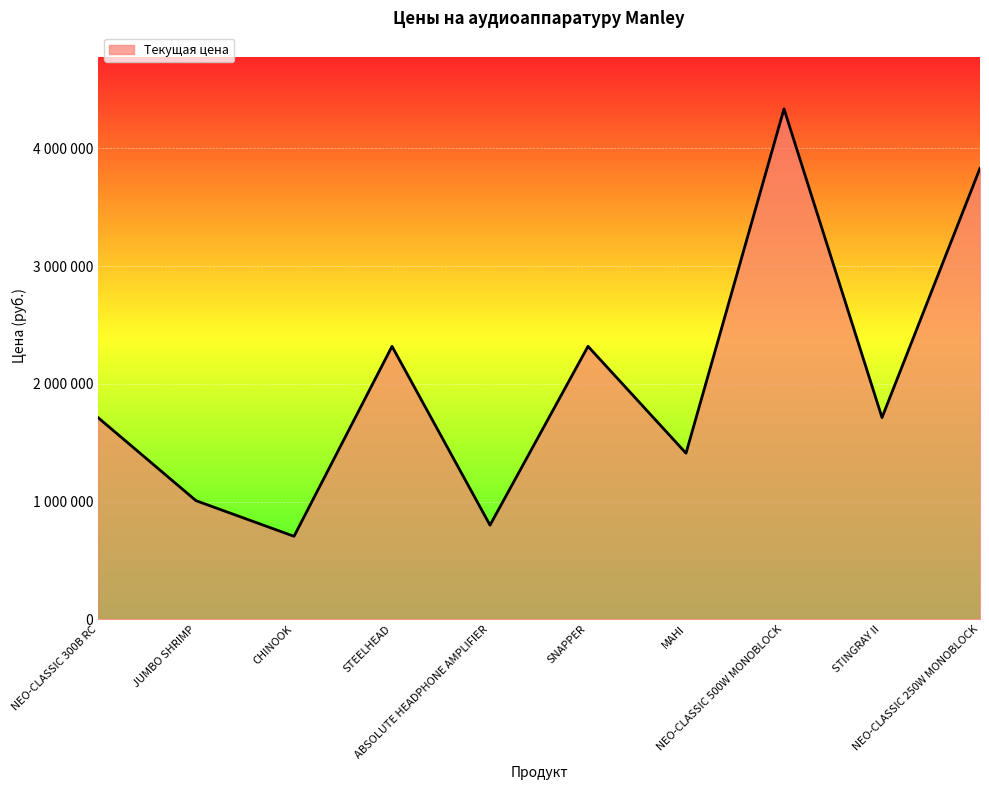

Which label corresponds to the largest value in the chart?

NEO-CLASSIC 500W MONOBLOCK